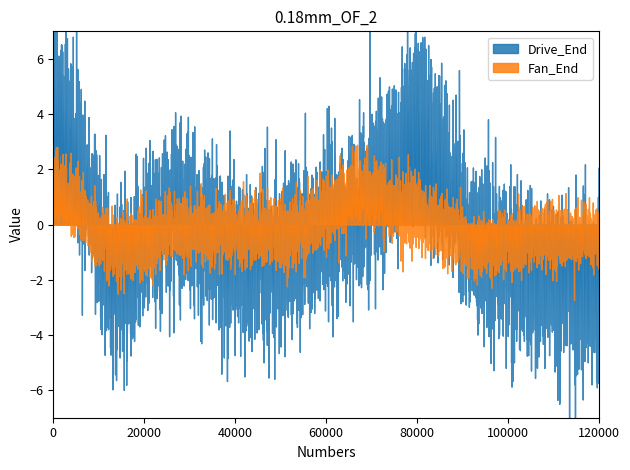

Which series has the widest spread of values?

Drive_End